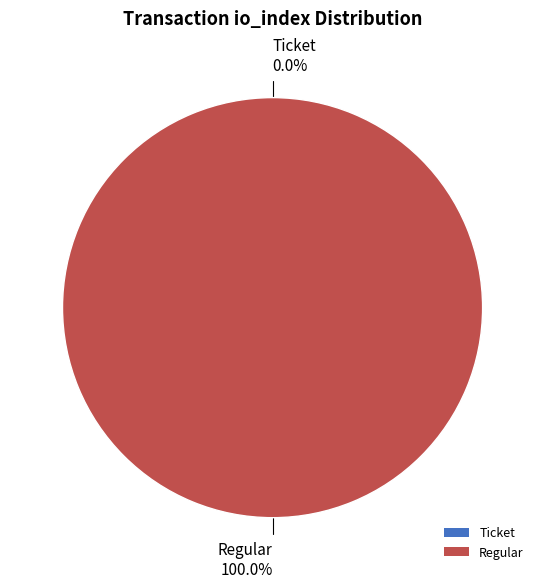

Which category accounts for the majority?

Regular (io_index=12)